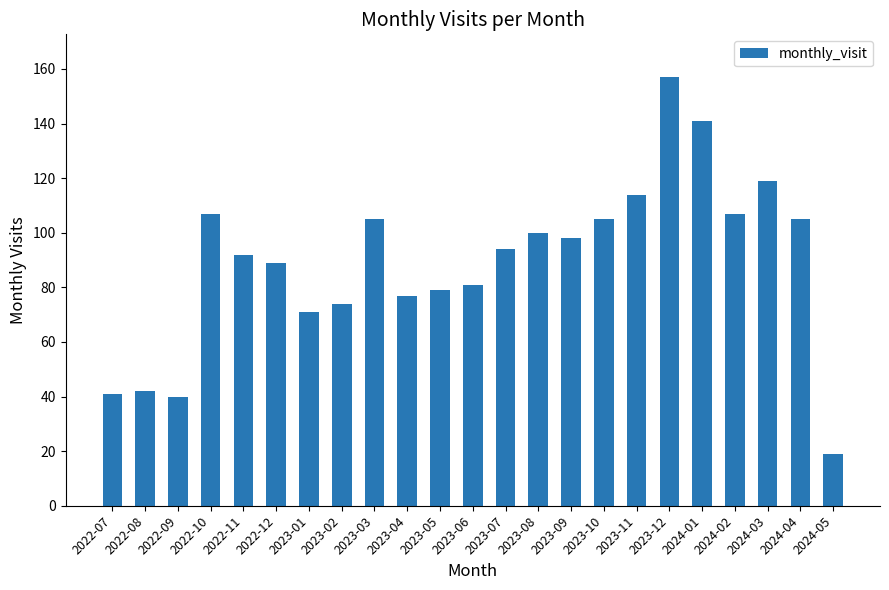

True or false: the data shows 119 at 2024-03.

True